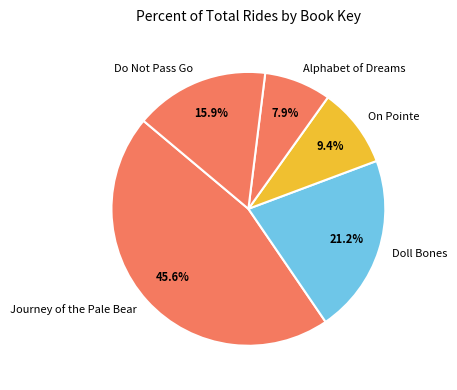

Rank the categories by value from lowest to highest.

Alphabet of Dreams, On Pointe, Do Not Pass Go, Doll Bones, Journey of the Pale Bear